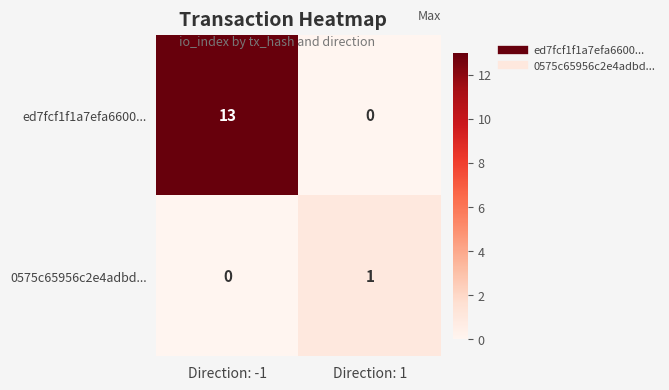

At which label does 0575c65956c2e4adbd... reach its minimum?

Direction: -1